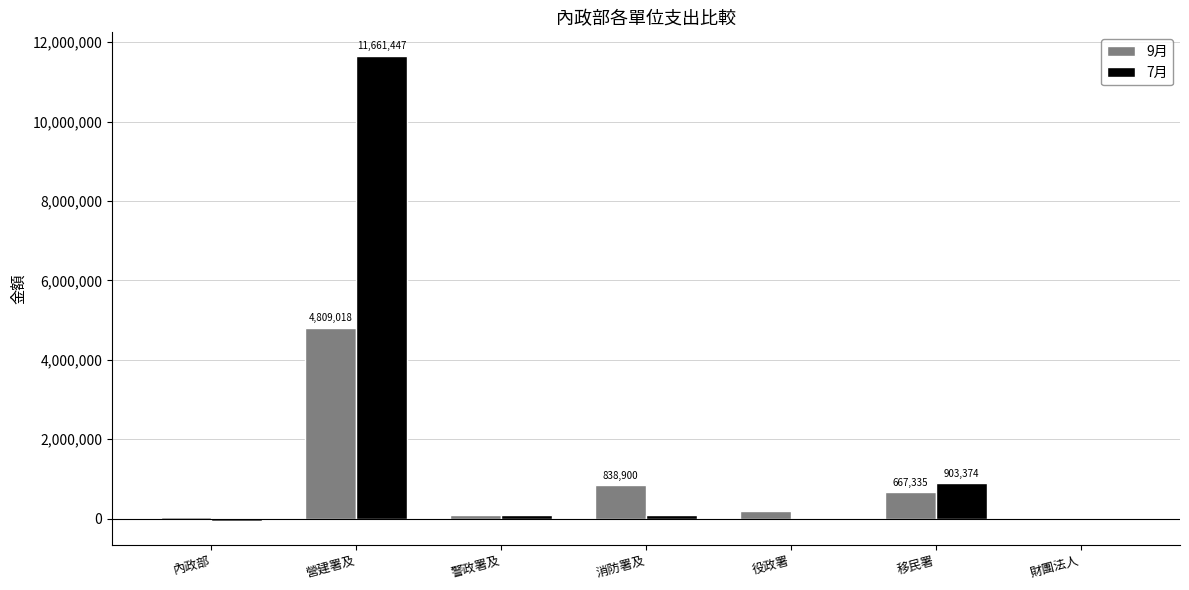

At which category is the sum across all series the highest?

營建署及